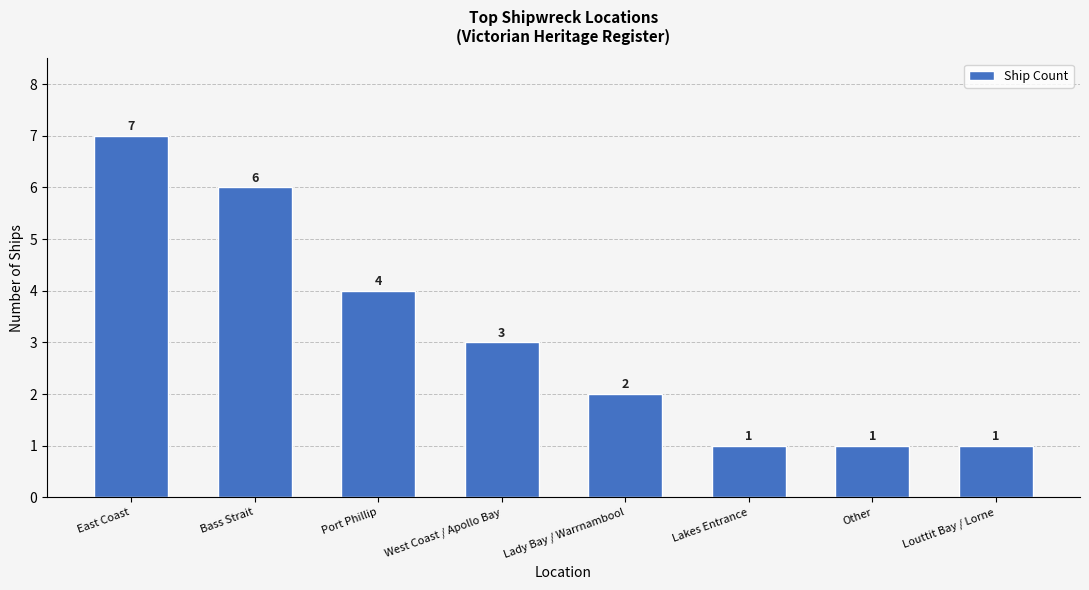

What is the difference between the maximum and minimum values?

6